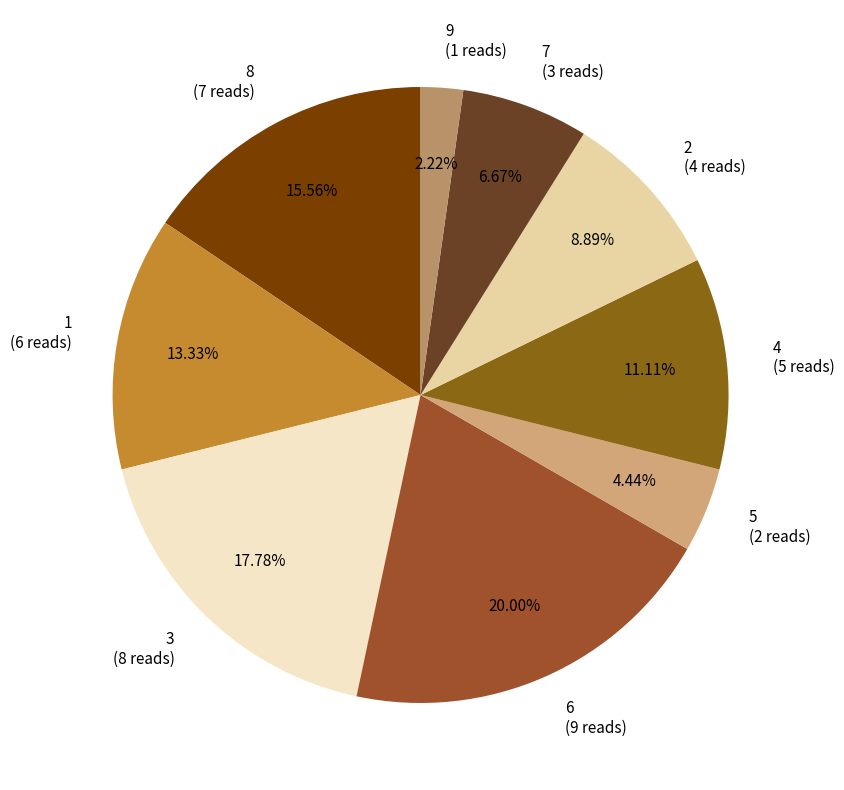

Which has a higher value, 3 or 4?

3